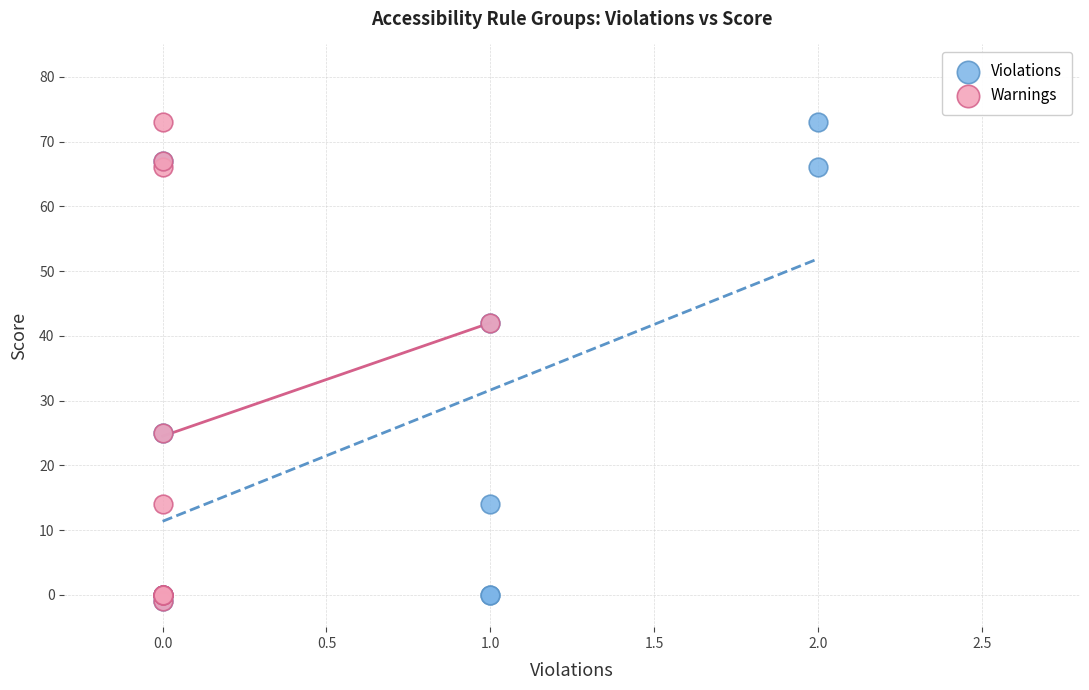

What are all the series names shown in the legend?

Violations, Warnings